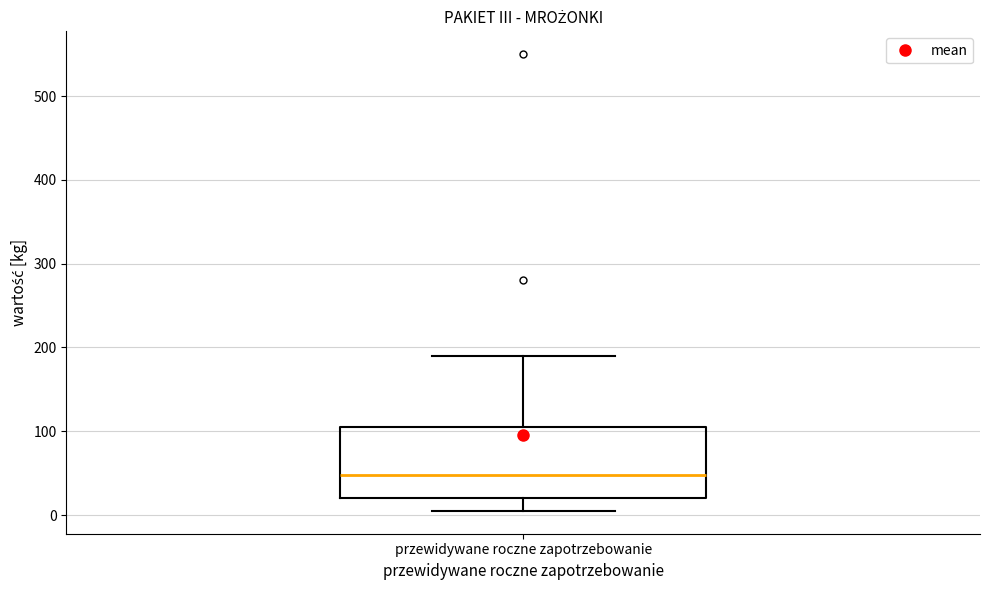

Transcribe this box plot: give where the median line is, the range the box spans, and where the two whiskers end, as read against the y-axis. The values are not printed on the chart, so give them approximately, as read against the axis.

median 50, box 20 to 110, whiskers 10 to 190